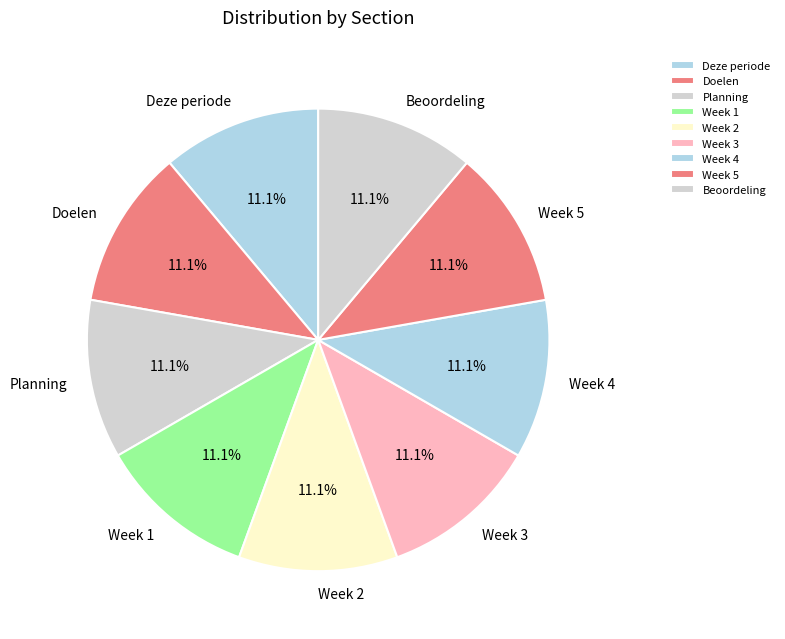

The Planning slice represents 5% of the pie. True or false?

False